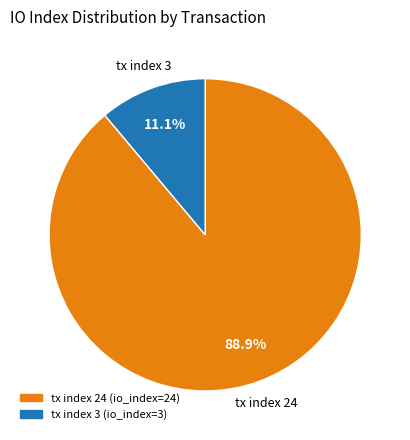

Rank the categories by value from highest to lowest.

tx index 24, tx index 3